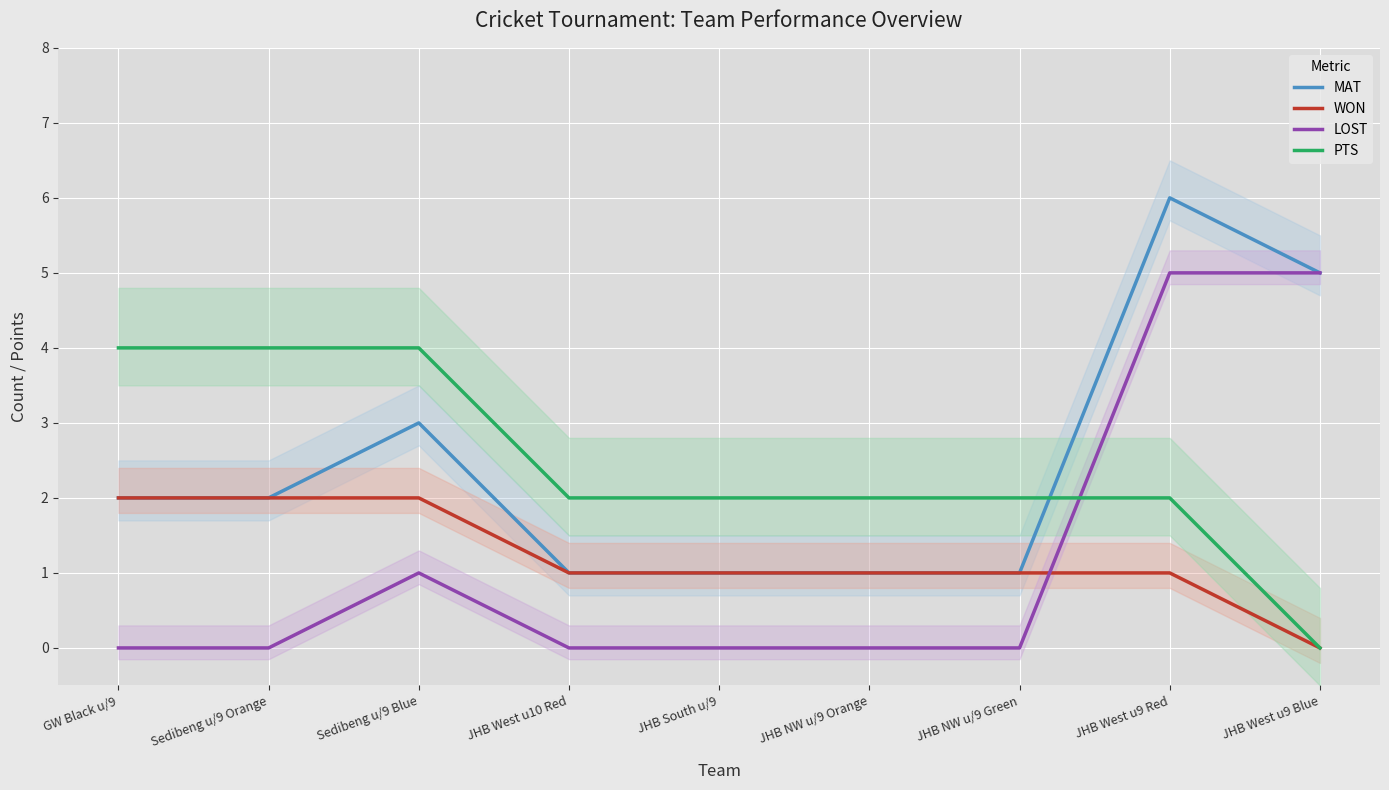

How many lines are shown in the chart?

4